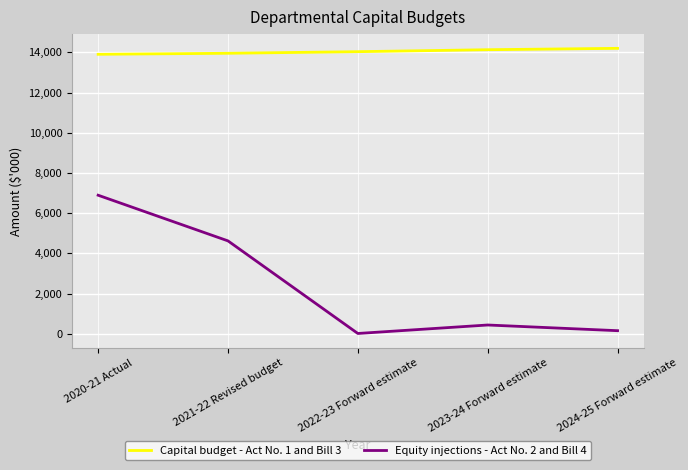

The value of Capital budget - Act No. 1 and Bill 3 at 2022-23 Forward estimate is 25228. True or false?

False